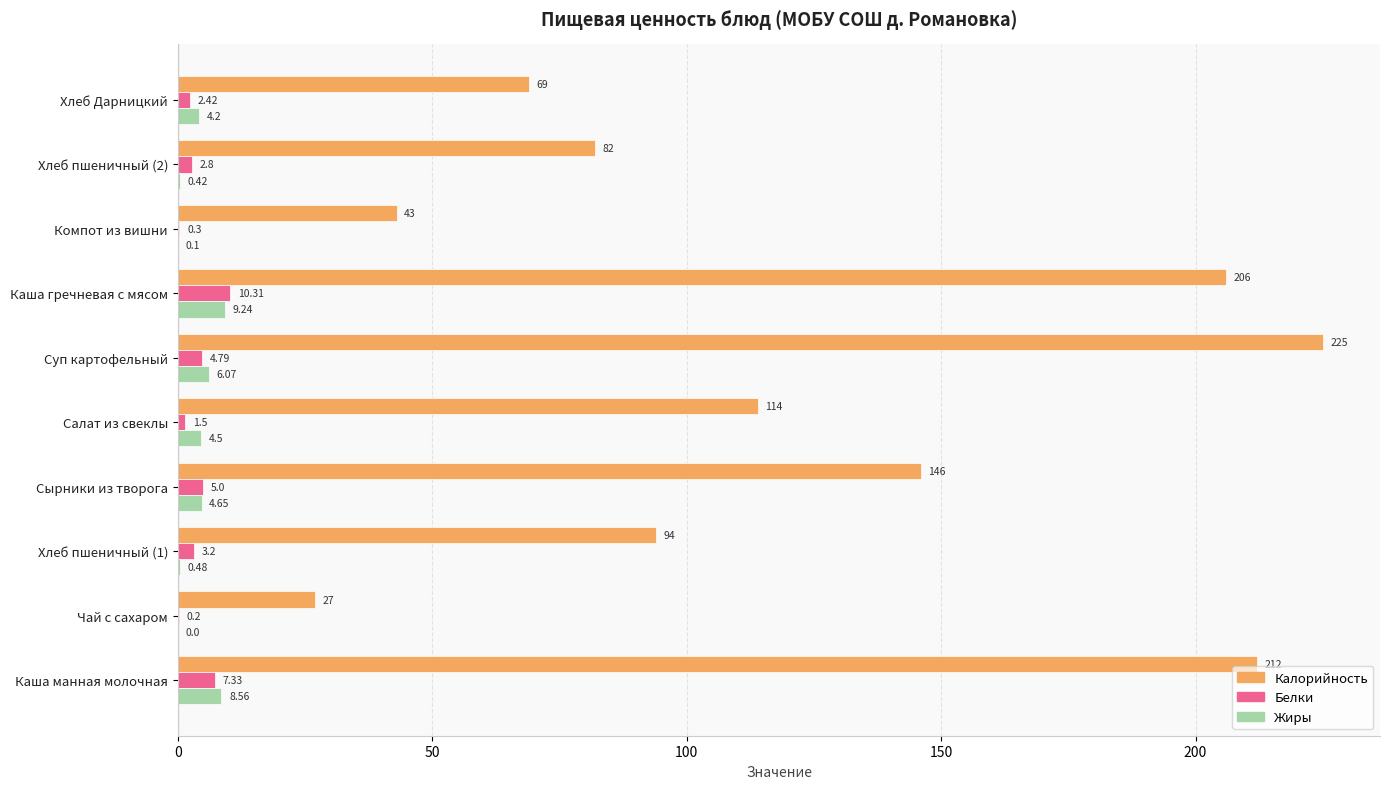

Where is Жиры nearest to the value 4?

Хлеб Дарницкий